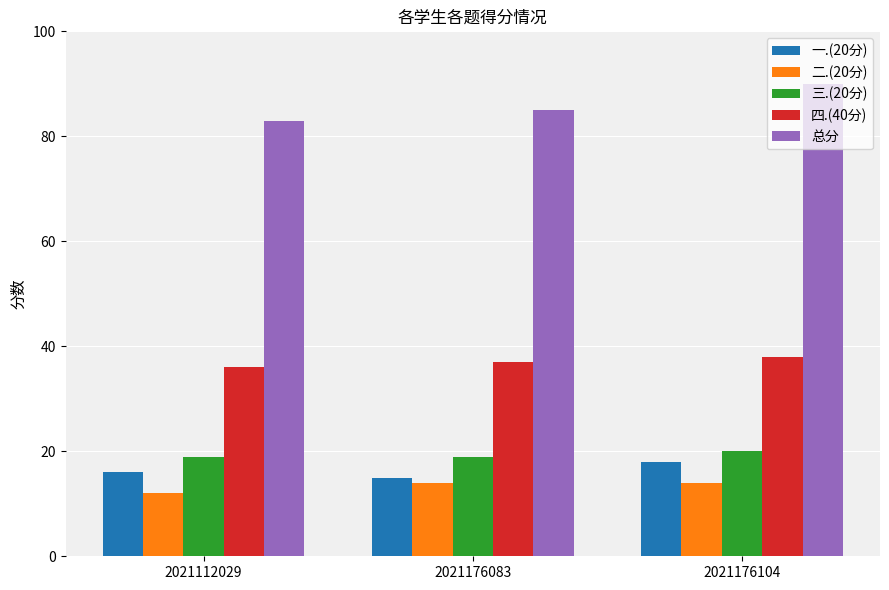

What is the difference between the 一.(20分) values at 2021176104 and 2021112029?

2